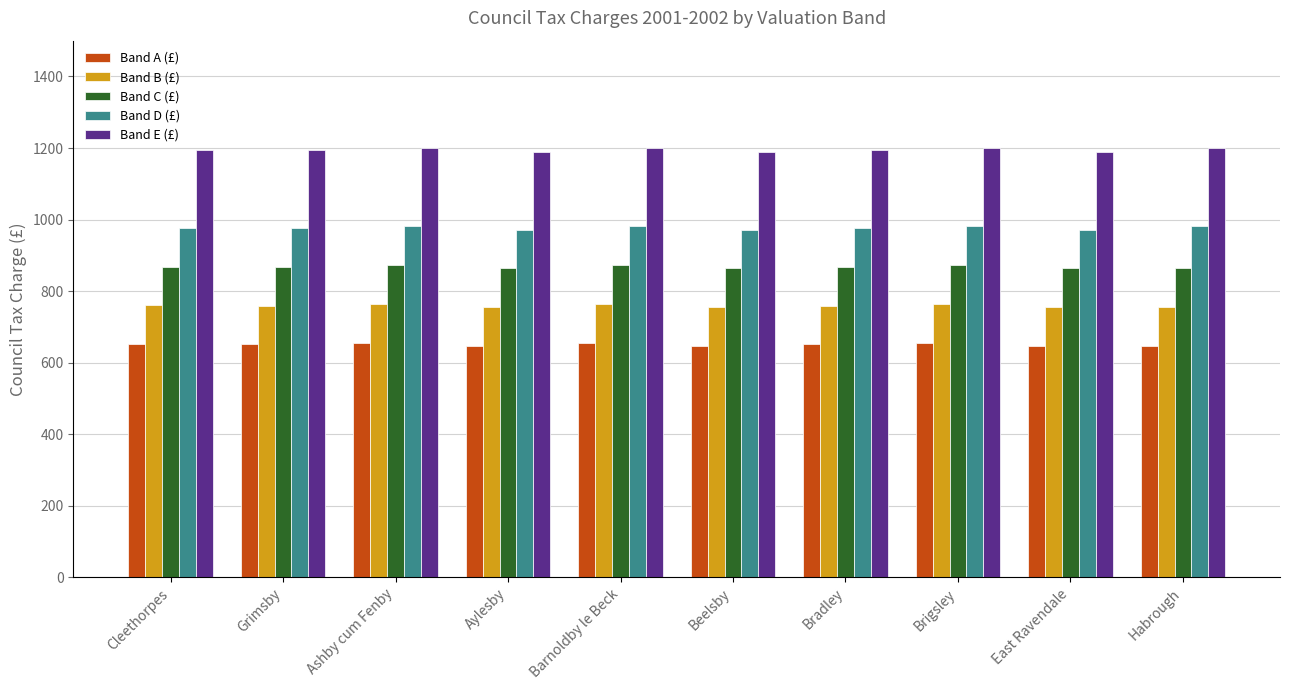

What is the maximum value for Band D (£)?

982.6